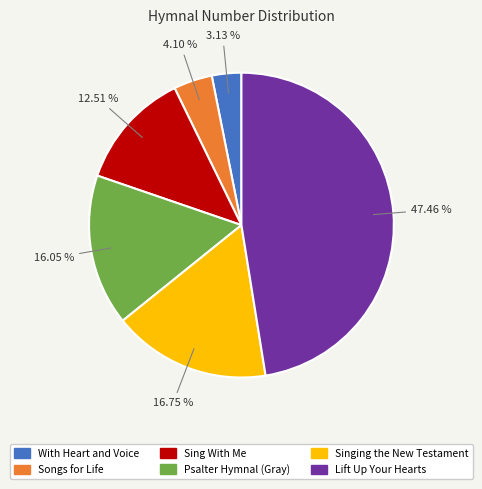

Is there a majority slice in this chart?

No